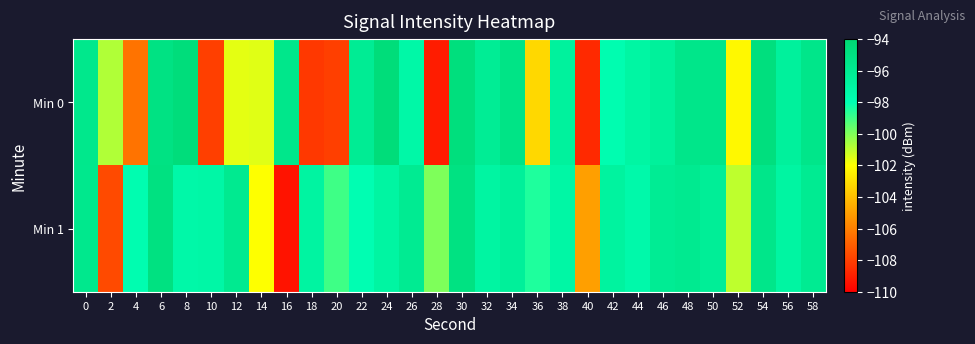

What is the minimum value shown in the chart?

-109.3